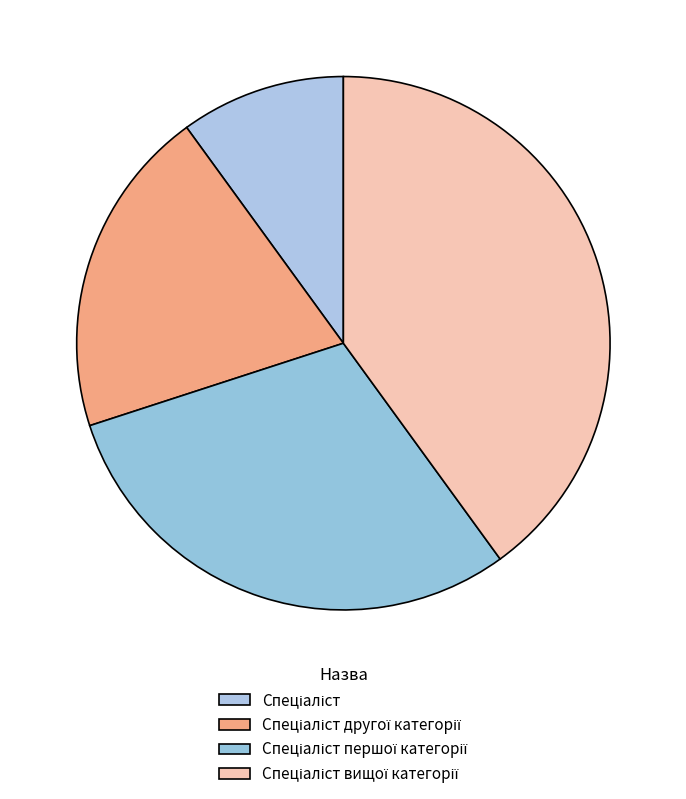

What percentage is the Спеціаліст вищої категорії slice, to the nearest percent?

40%